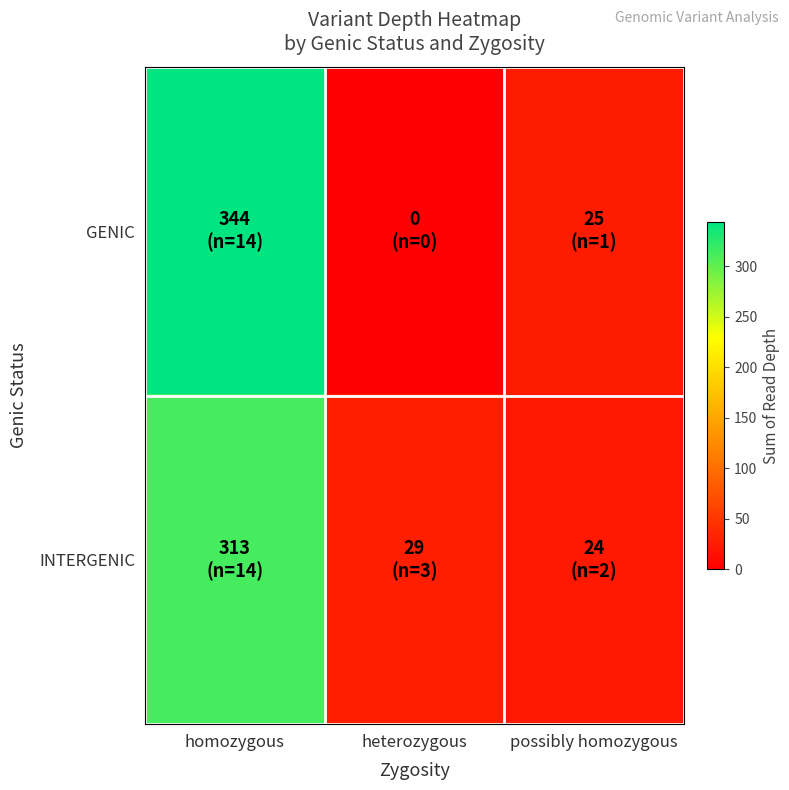

At homozygous, list the series in order from smallest to largest.

INTERGENIC, GENIC